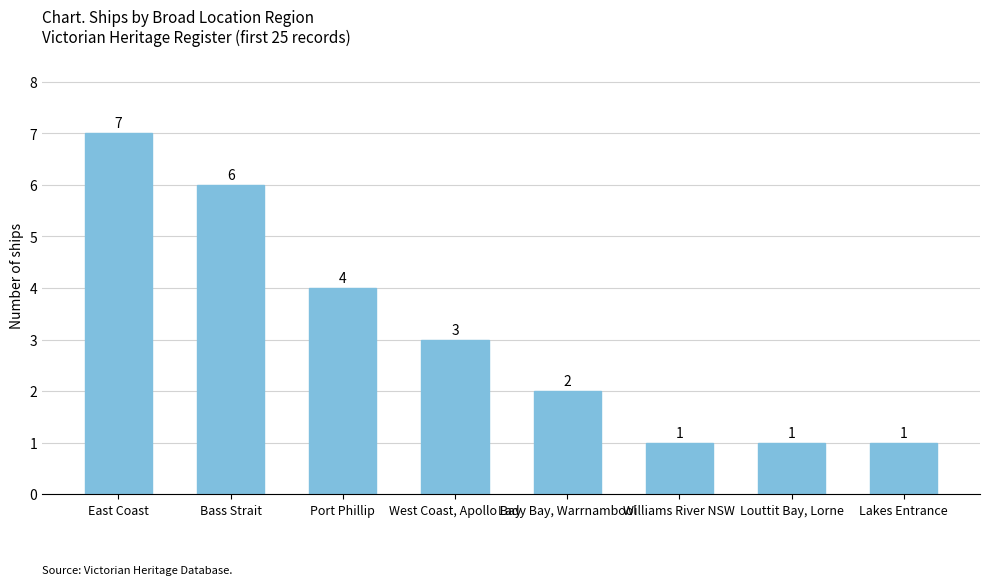

Does the chart contain stacked bars?

No